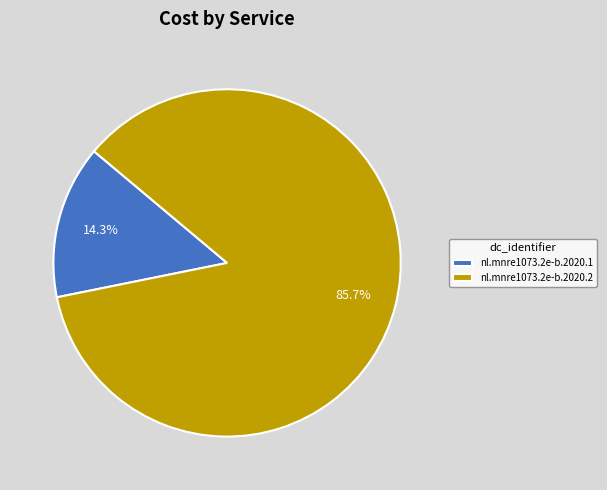

What is the majority slice?

nl.mnre1073.2e-b.2020.2